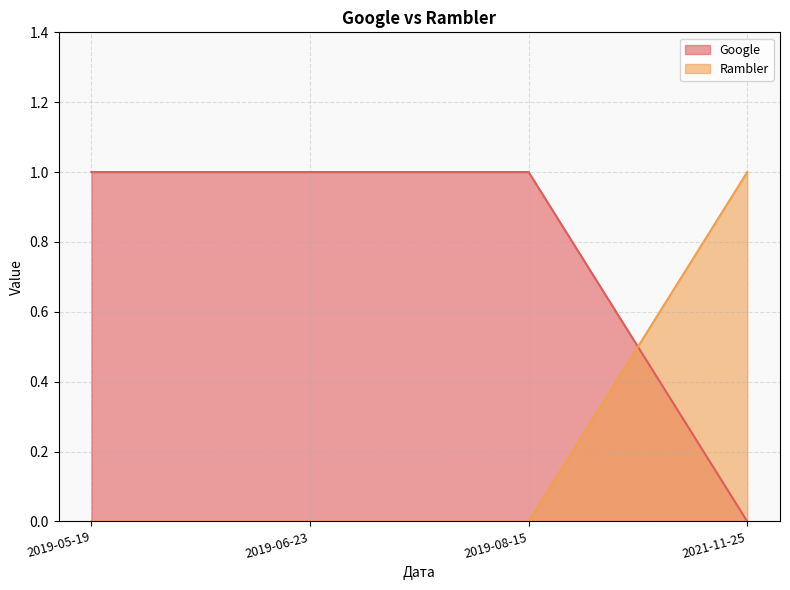

What is the sum of the Rambler values at 2019-08-15 and 2021-11-25?

1